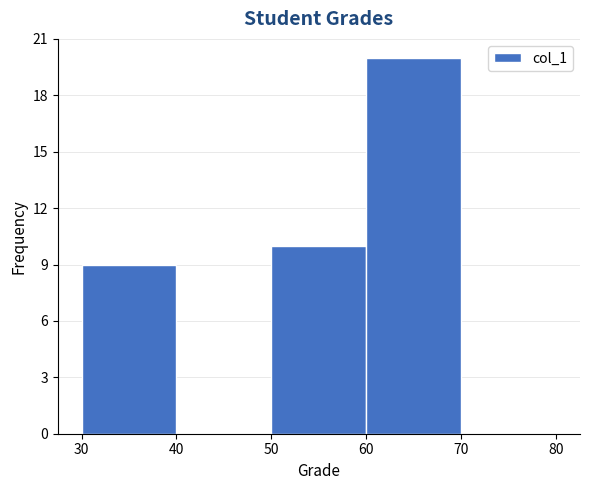

What is the height of the bar covering 60 to 70 on the x-axis? The values are not printed on the chart, so give them approximately, as read against the axis.

20